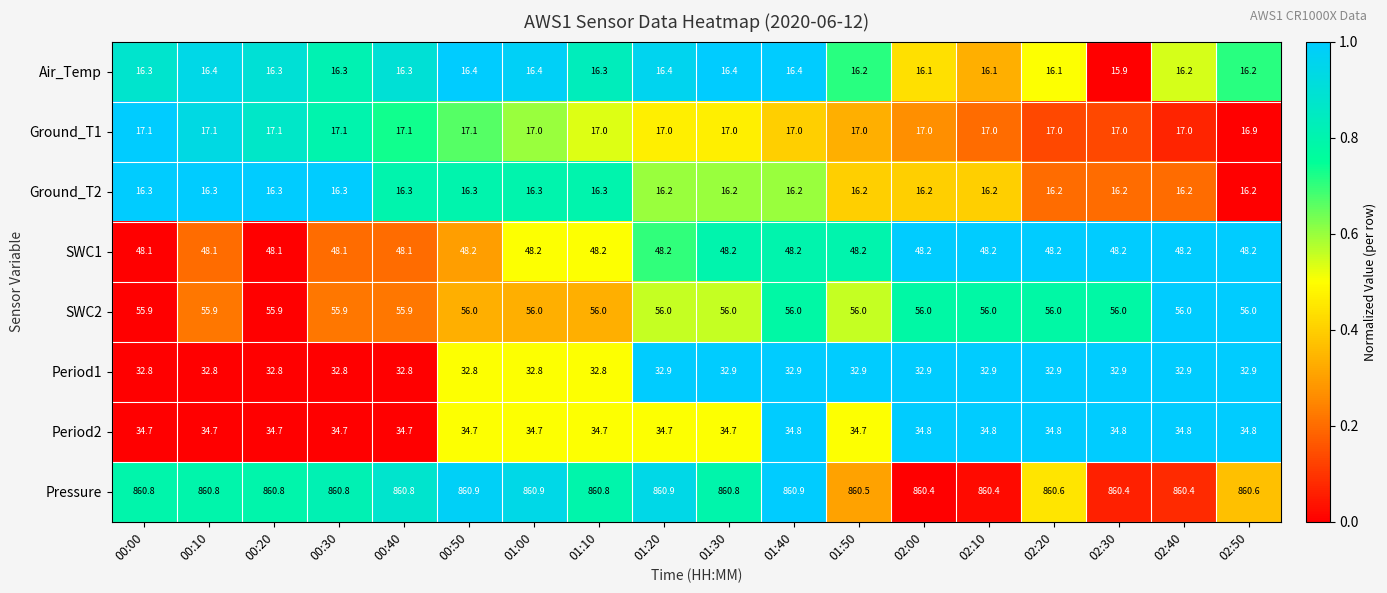

How many data points does each series have?

18